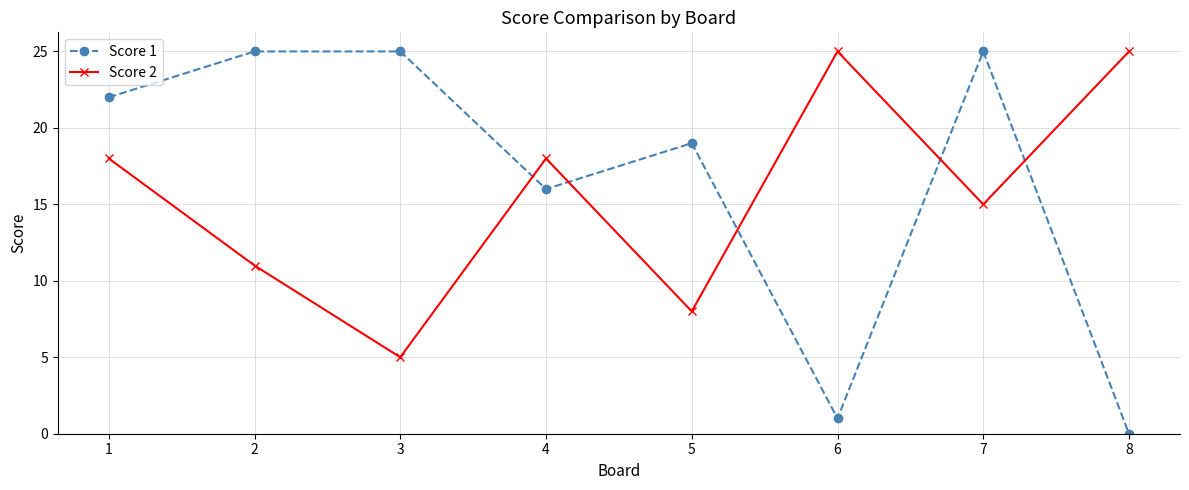

At which label does Score 1 reach its minimum?

8